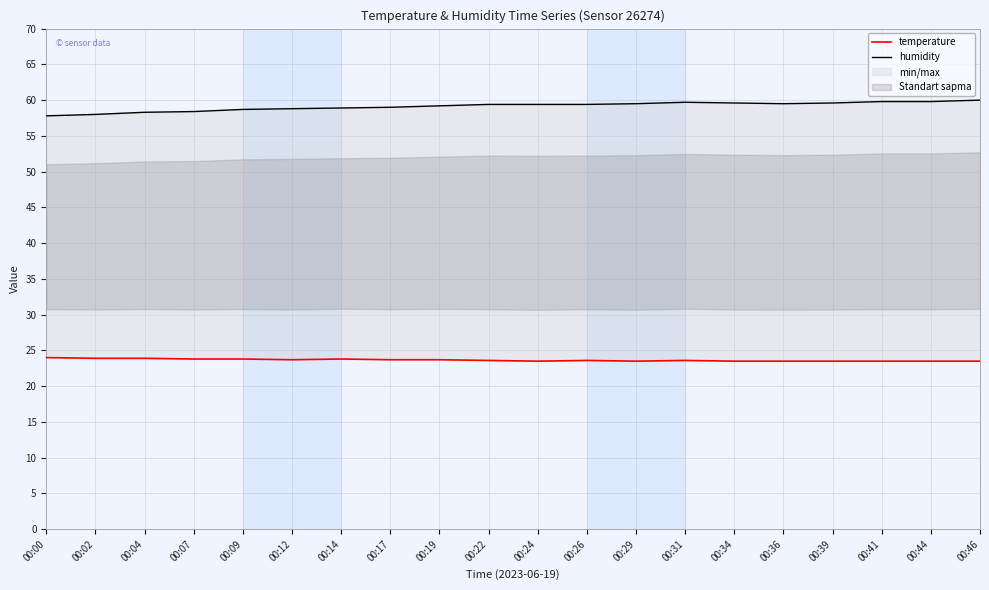

Reading left to right, list all the values displayed in this chart.

temperature: 00:00=24.0	00:02=23.9	00:04=23.9	00:07=23.8	00:09=23.8	00:12=23.7	00:14=23.8	00:17=23.7	00:19=23.7	00:22=23.6	00:24=23.5	00:26=23.6	00:29=23.5	00:31=23.6	00:34=23.5	00:36=23.5	00:39=23.5	00:41=23.5	00:44=23.5	00:46=23.5
humidity: 00:00=57.8	00:02=58.0	00:04=58.3	00:07=58.4	00:09=58.7	00:12=58.8	00:14=58.9	00:17=59.0	00:19=59.2	00:22=59.4	00:24=59.4	00:26=59.4	00:29=59.5	00:31=59.7	00:34=59.6	00:36=59.5	00:39=59.6	00:41=59.8	00:44=59.8	00:46=60.0